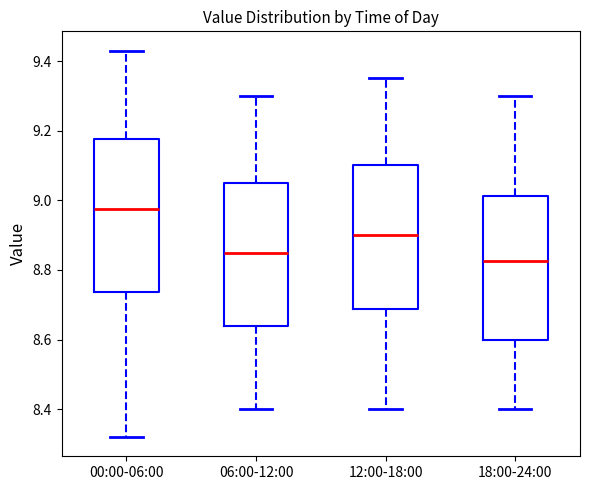

Which box has the lowest median line?

18:00-24:00